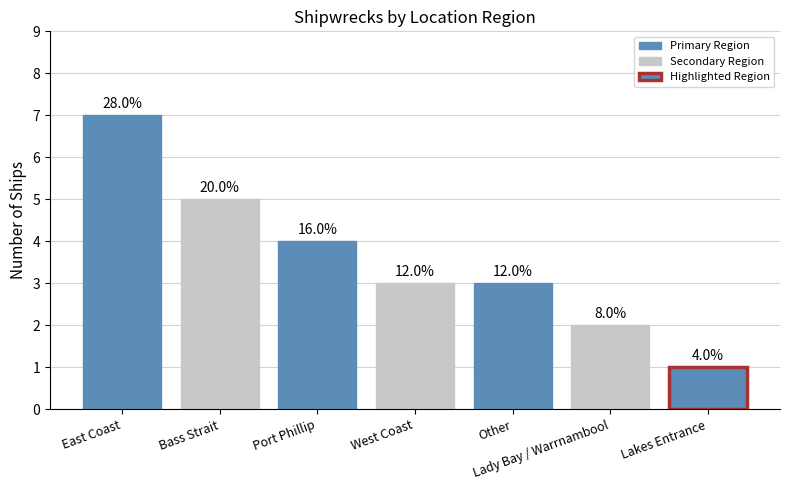

What value does the data have at East Coast?

7